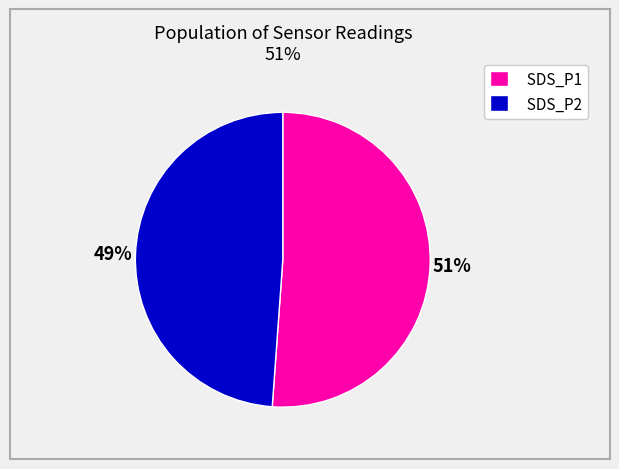

Is it true that SDS_P1 is 57% of the pie?

False